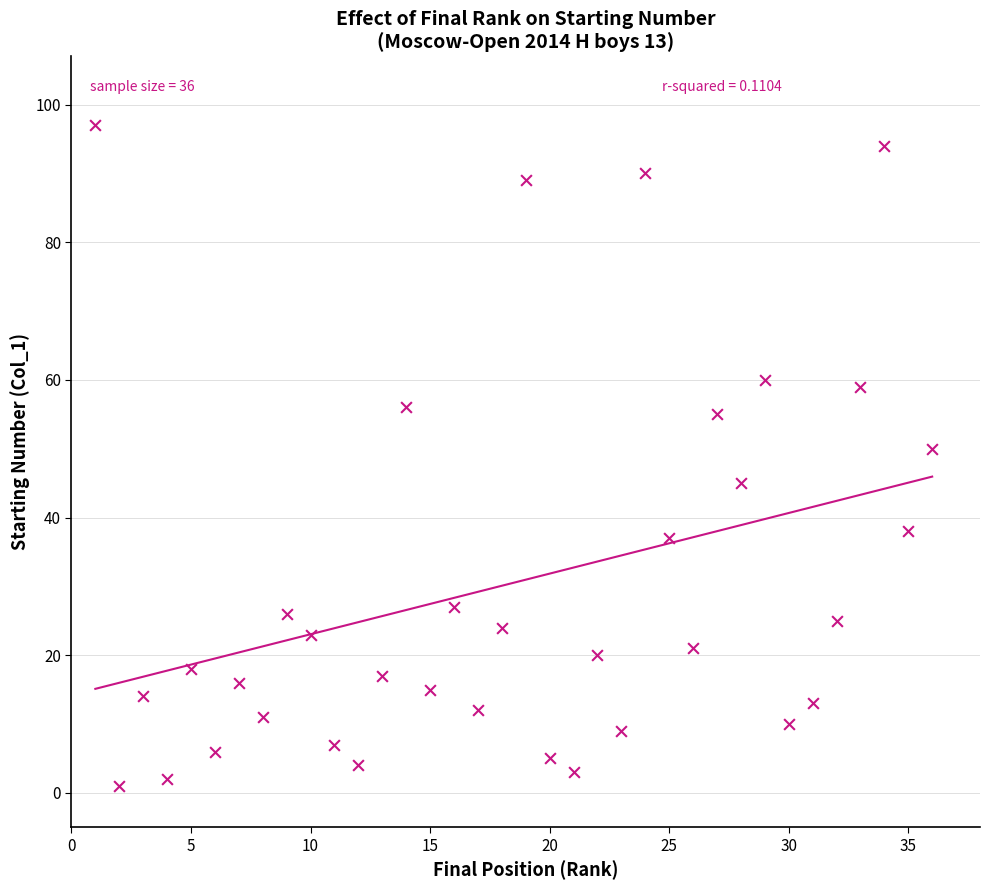

What is the range of X values (max minus min)?

35